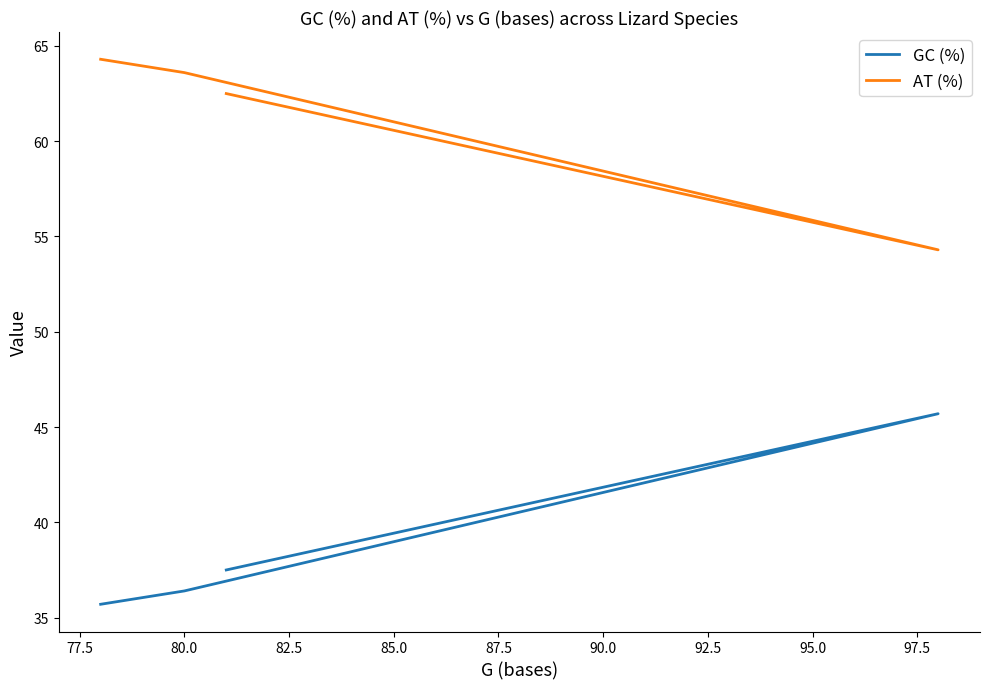

Which has a higher value, 82.5 or 77.5?

82.5